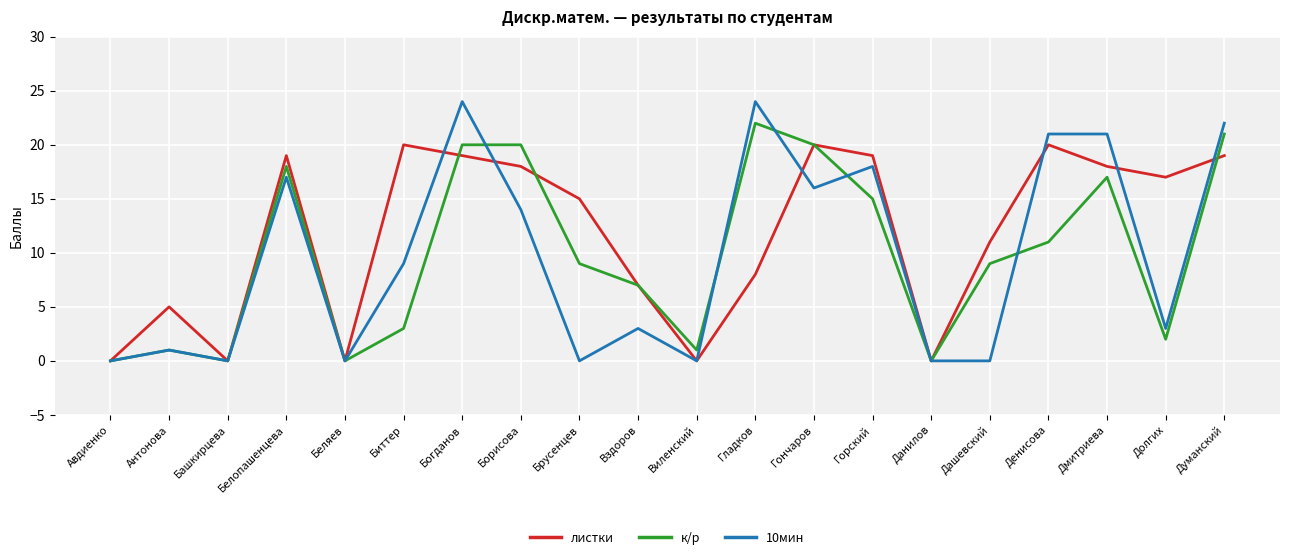

Rank the series by their maximum value, from highest to lowest.

10мин, к/р, листки